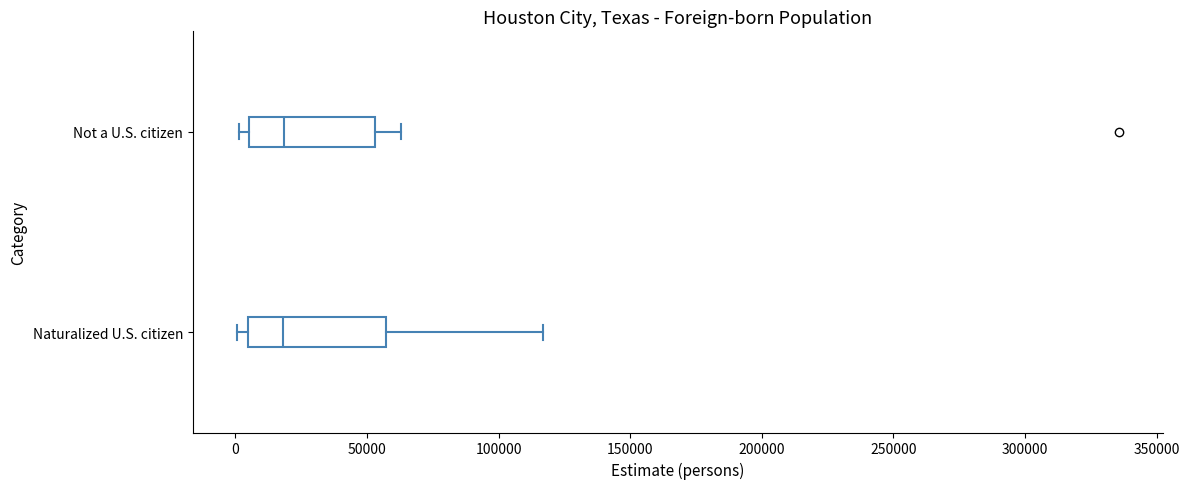

Reading bottom to top, transcribe this box plot: for each box, give where its median line is, the range the box spans, and where its two whiskers end, as read against the x-axis. The values are not printed on the chart, so give them approximately, as read against the axis.

Naturalized U.S. citizen: median 20000, box 5000 to 55000, whiskers 0 to 115000
Not a U.S. citizen: median 20000, box 5000 to 55000, whiskers 0 to 65000